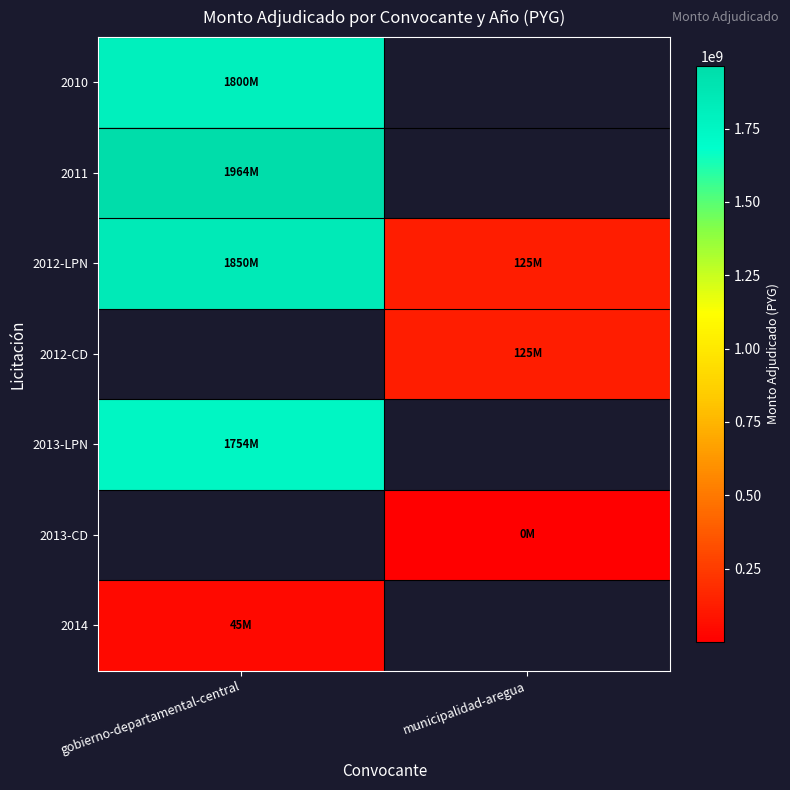

At which label is 2012-LPN closest to 987533600?

gobierno-departamental-central